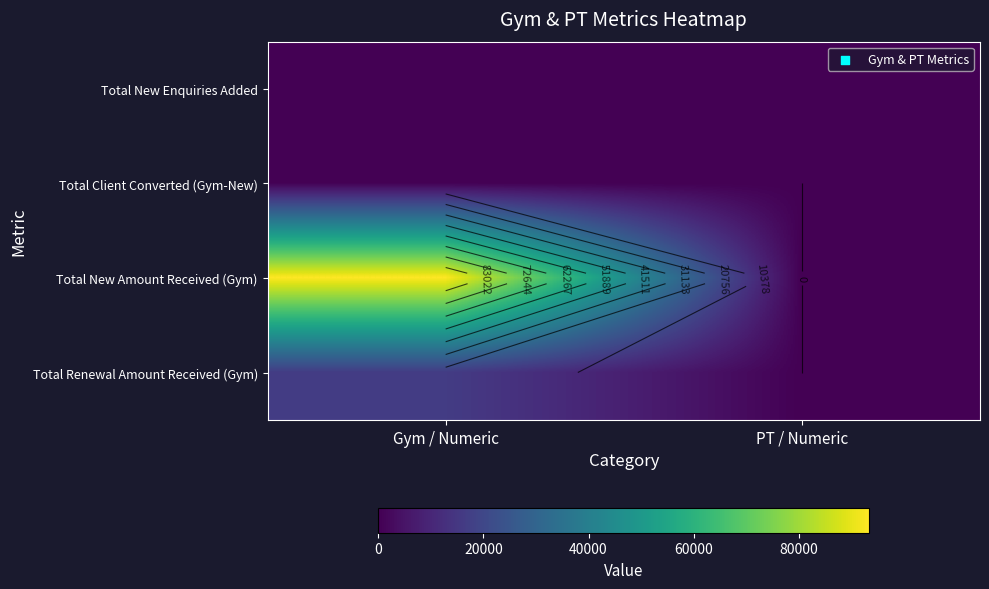

At which category is the sum across all series the highest?

Gym / Numeric